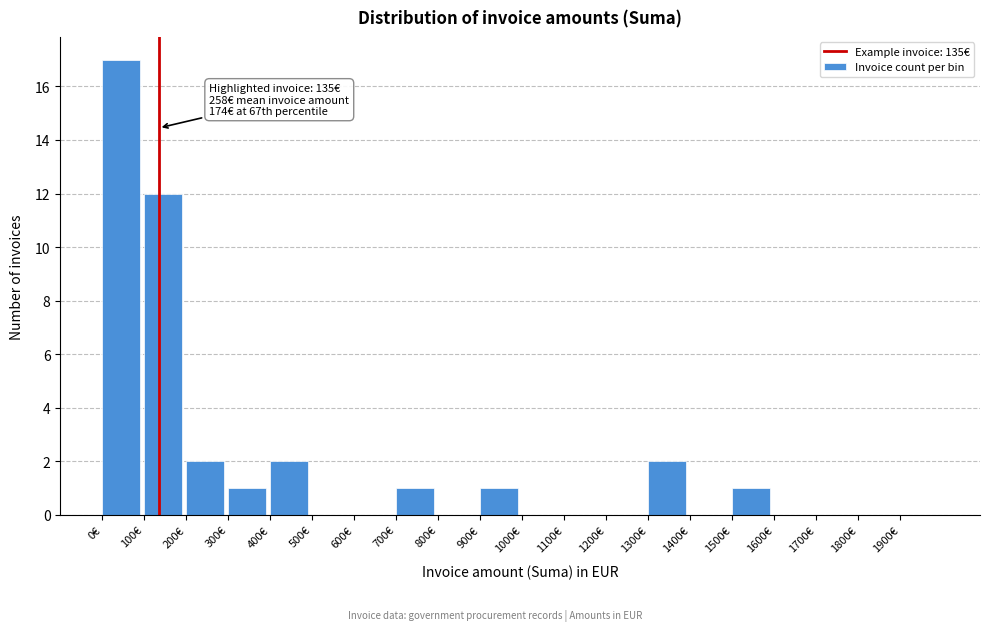

Over which range of the x-axis is the bar tallest?

0 to 100